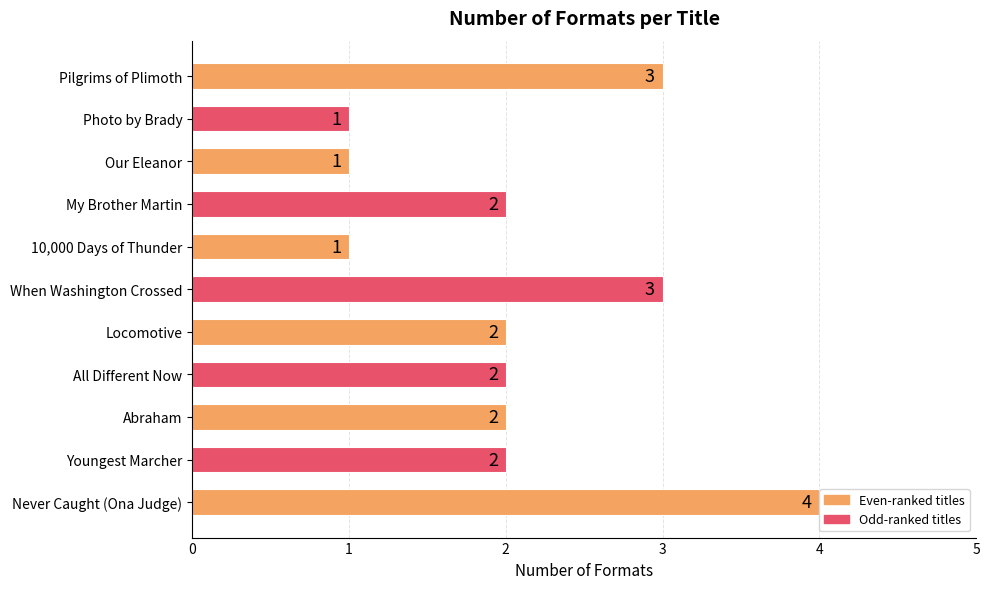

Between Our Eleanor and When Washington Crossed, which is larger?

When Washington Crossed